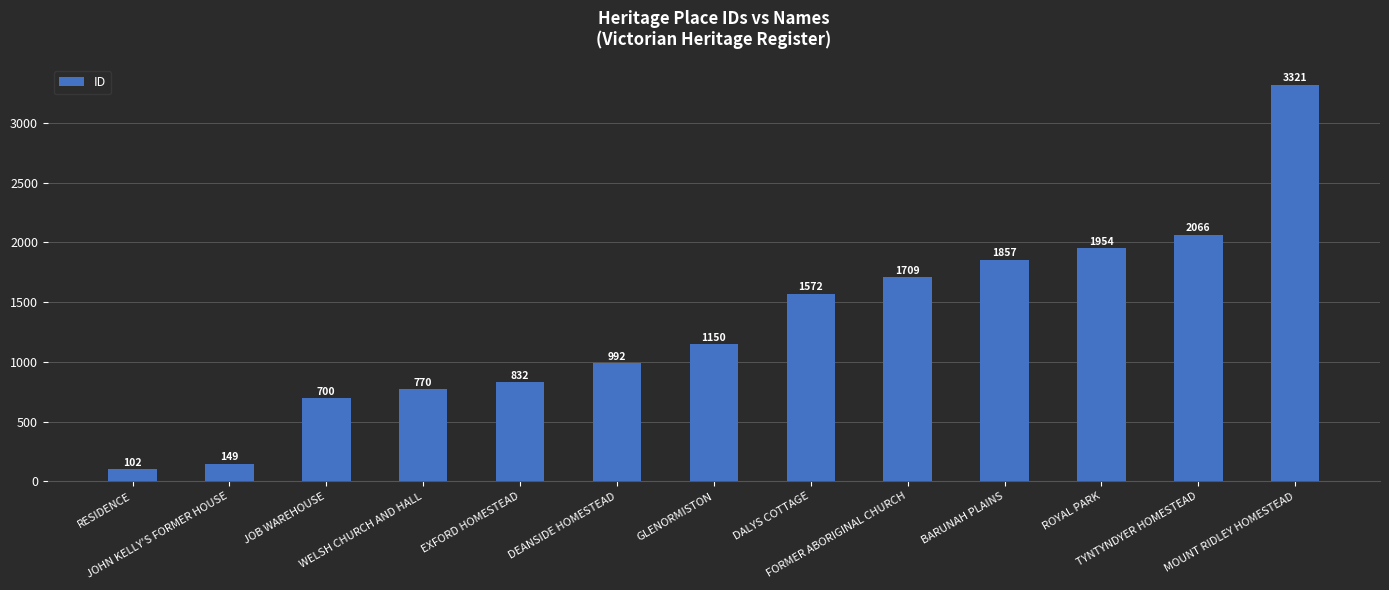

The value at BARUNAH PLAINS is 1857. True or false?

True